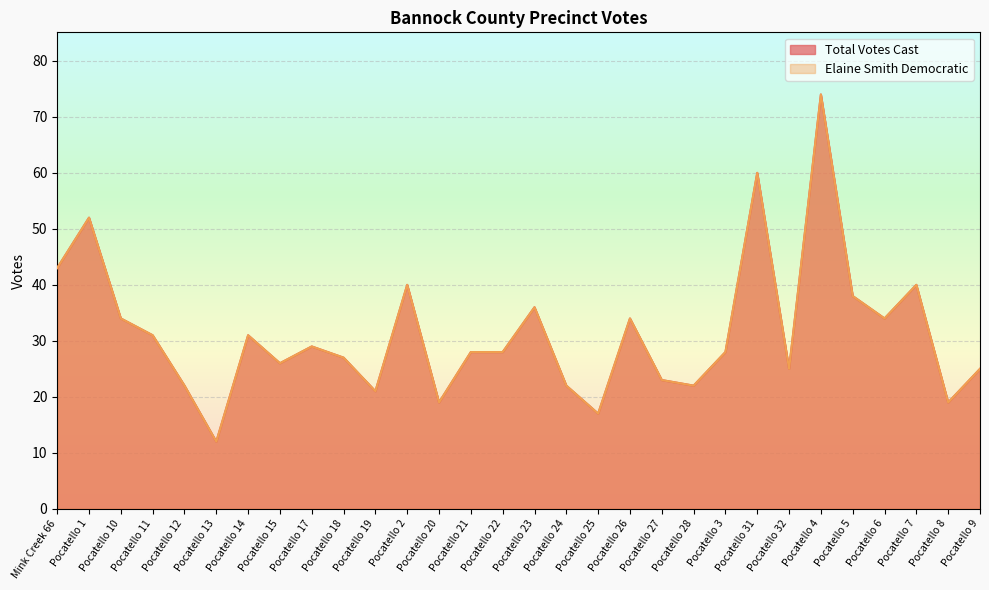

Reading right to left, transcribe all the data shown in this chart.

Elaine Smith Democratic: 25	19	40	34	38	74	25	60	28	22	23	34	17	22	36	28	28	19	40	21	27	29	26	31	12	22	31	34	52	43
Total Votes Cast: 25	19	40	34	38	74	25	60	28	22	23	34	17	22	36	28	28	19	40	21	27	29	26	31	12	22	31	34	52	43